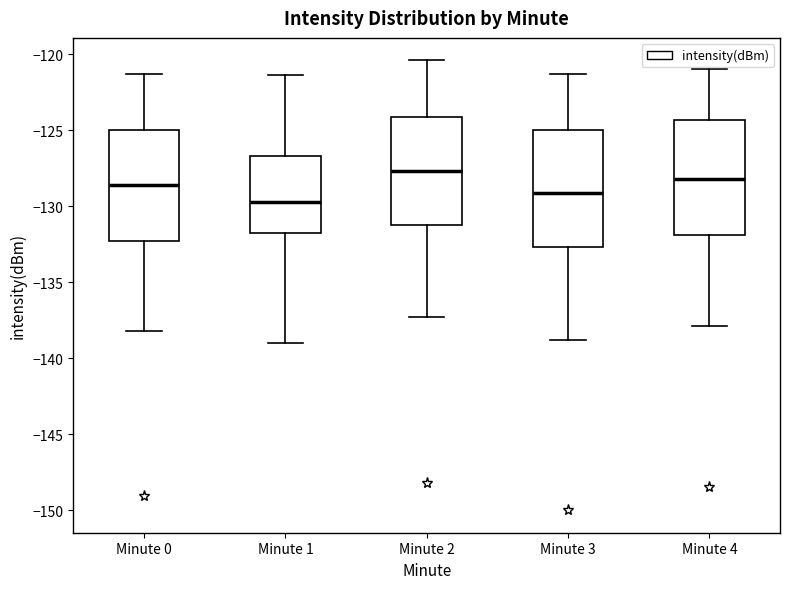

Which box has the lowest median line?

Minute 1